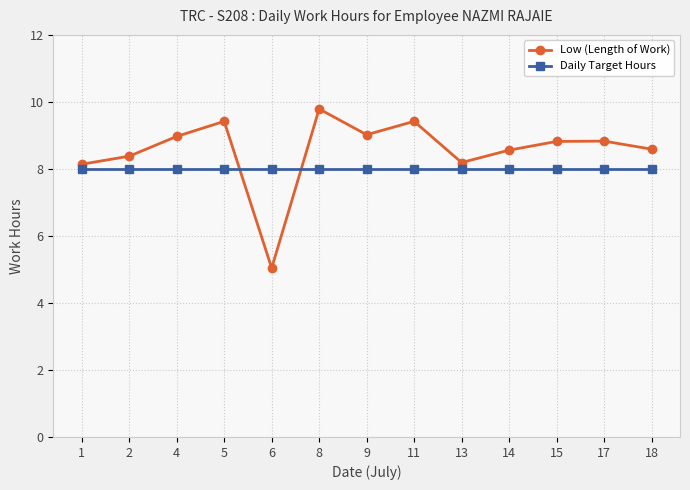

What is the value of the Low (Length of Work) point at the 2nd from the left?

8.4